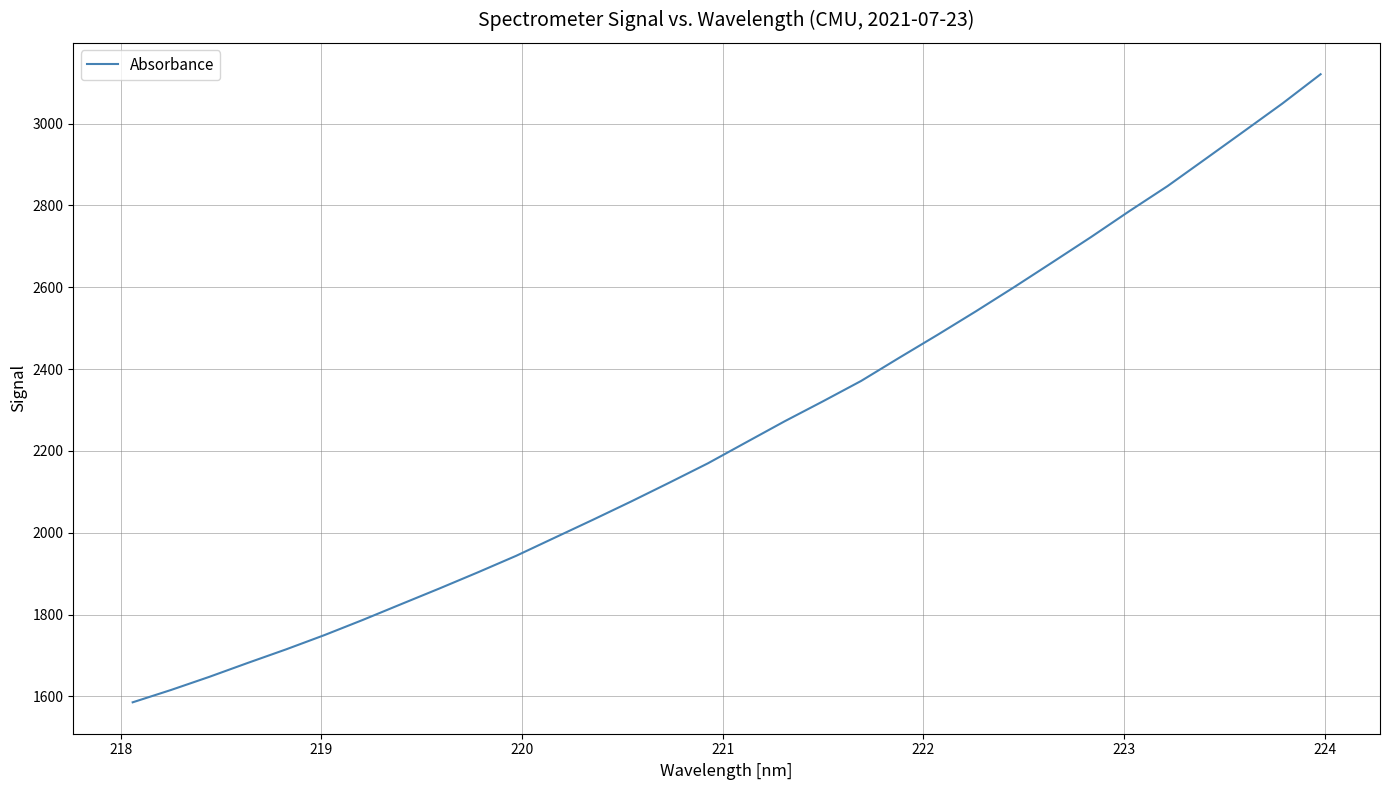

What is the minimum value shown in the chart?

1585.6